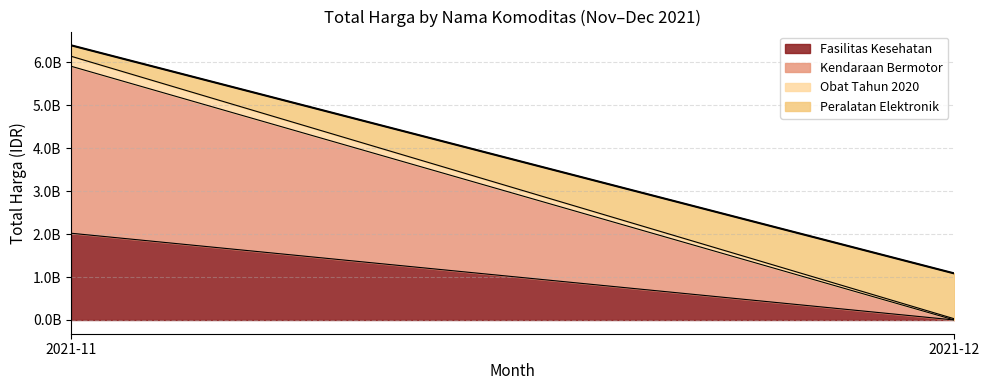

Approximately how many times larger is the value at 2021-12 compared to 2021-11?

0.2